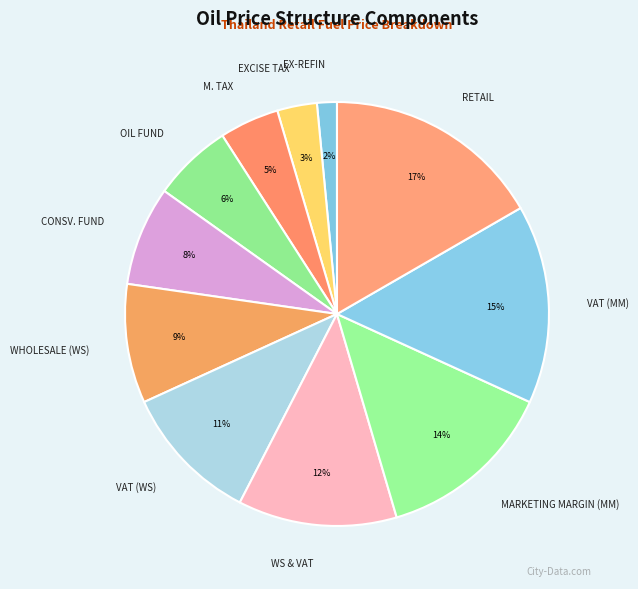

Which category has the smallest portion of the pie?

EX-REFIN